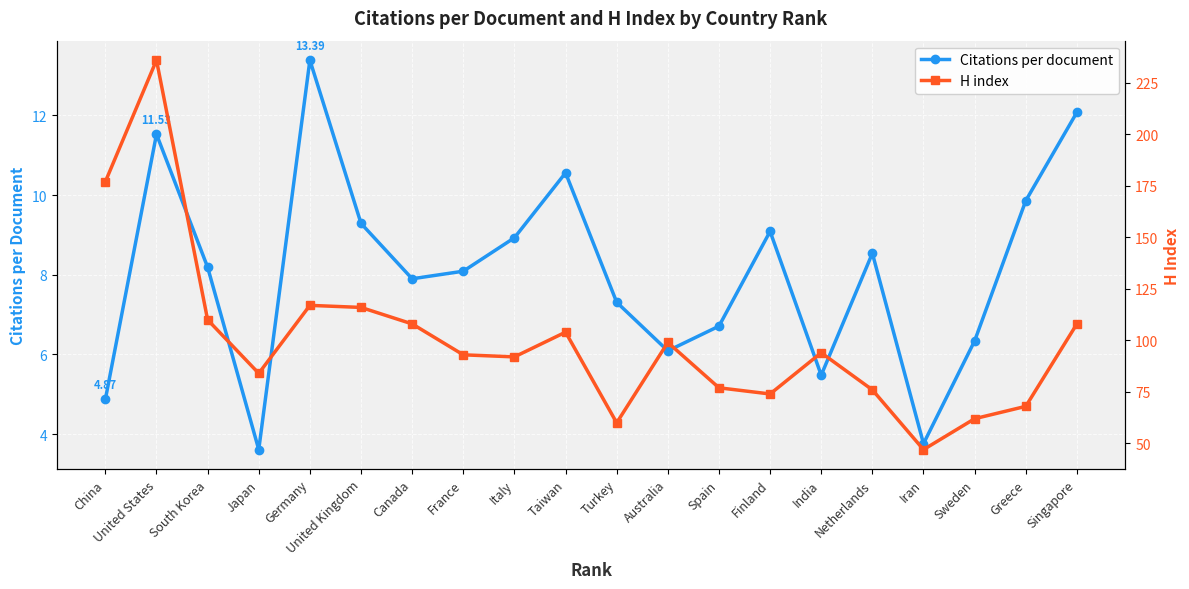

How many data points in Citations per document are above 8?

11